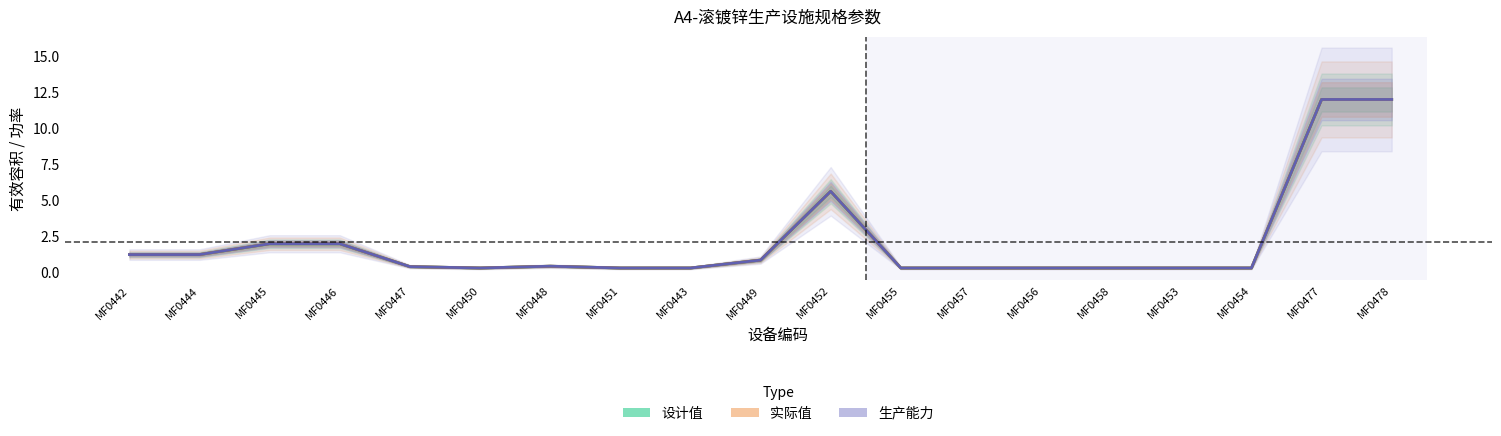

True or false: 实际值 has more than 2 interior local peaks.

False